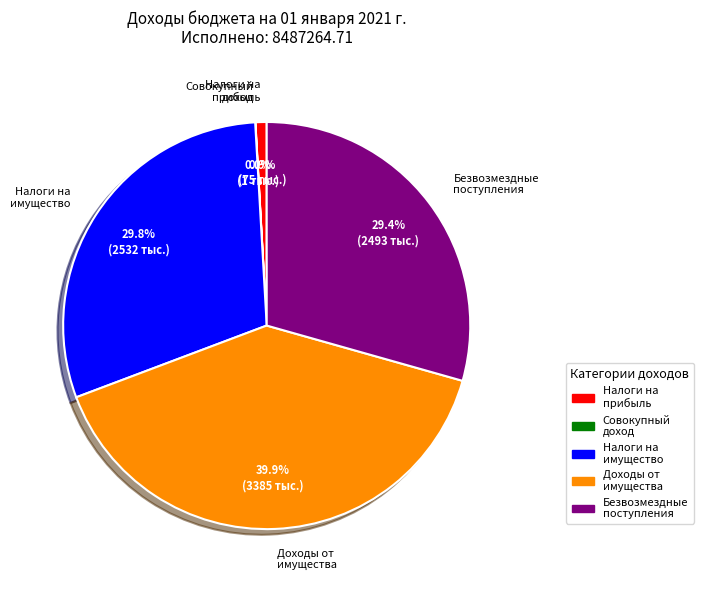

Is there a majority slice in this chart?

No